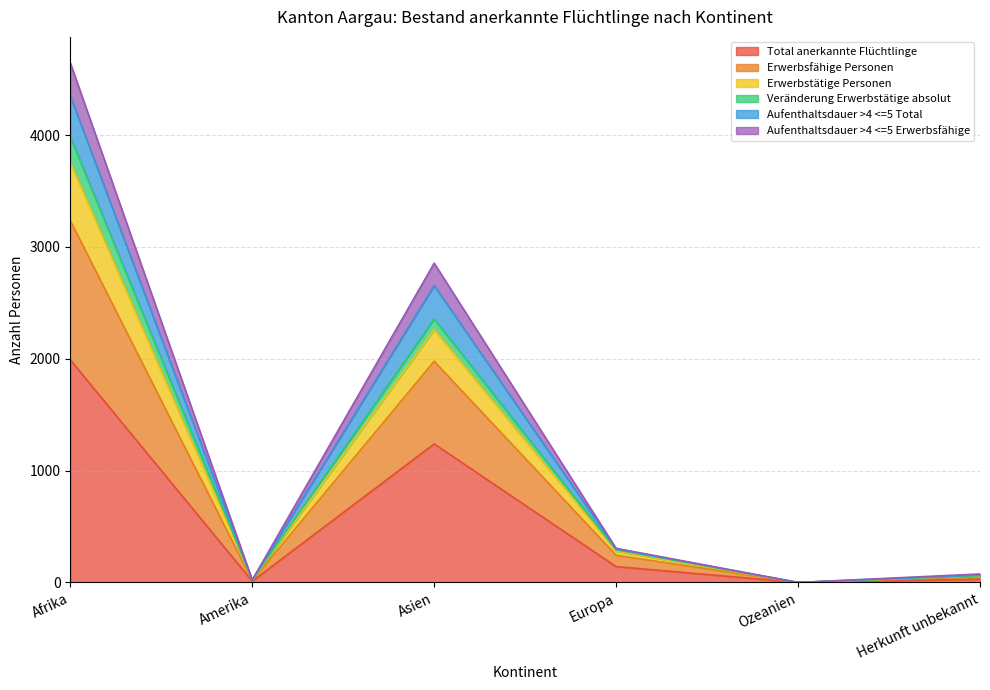

At which category does Aufenthaltsdauer >4 <=5 Erwerbsfähige reach its first local valley?

Amerika